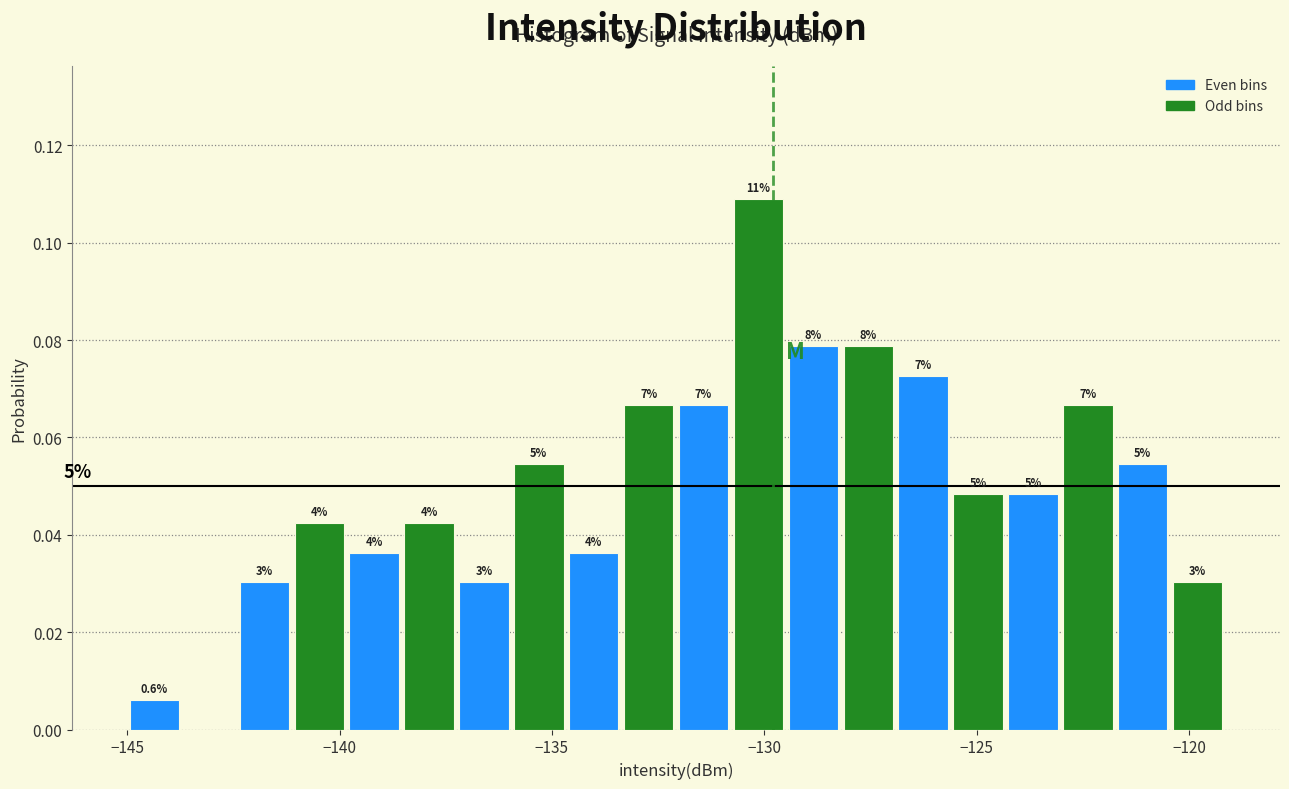

Read against the x-axis, roughly where is the centre of the tallest bar?

-130.0